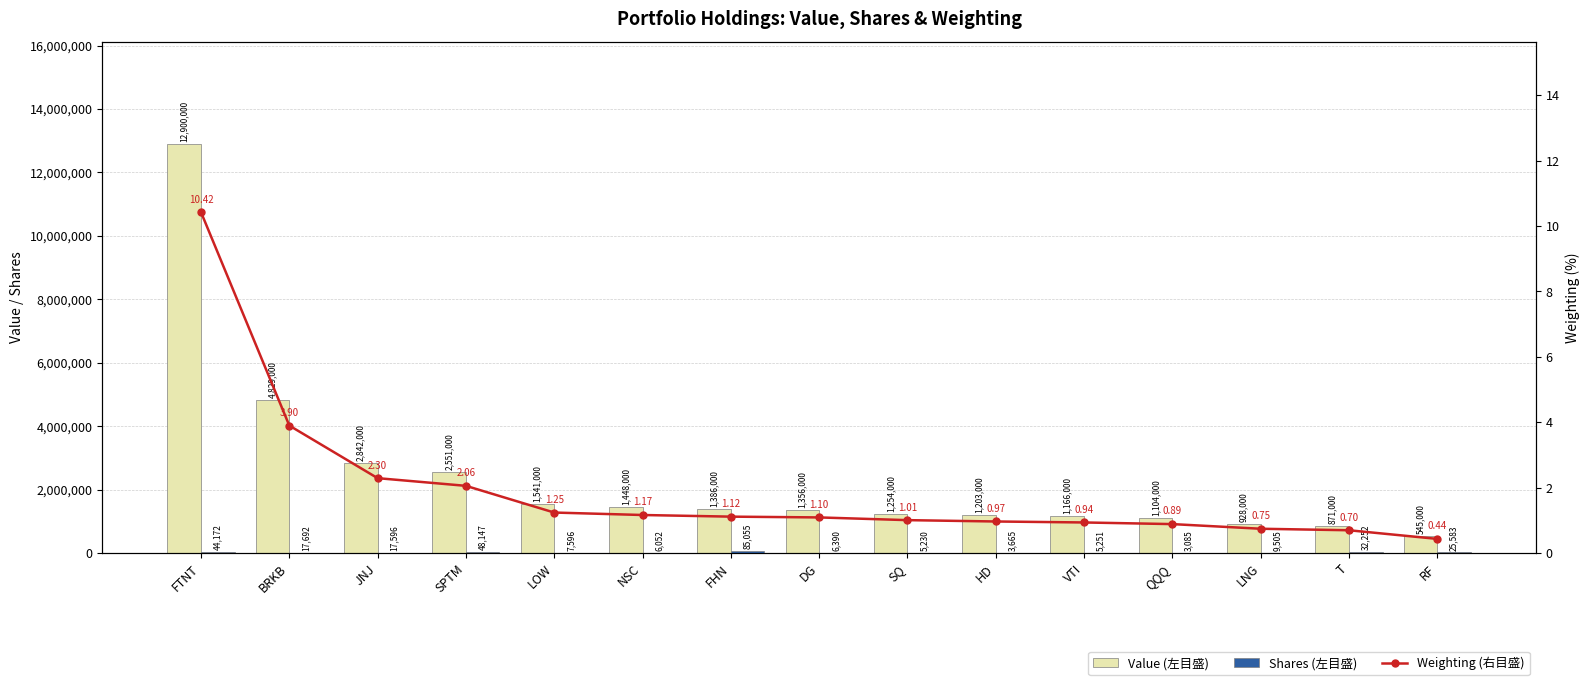

What is the maximum value for Shares (左目盛)?

85055.0